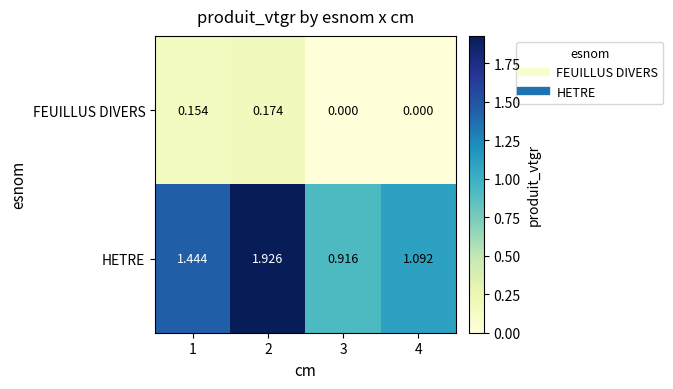

Is the value of FEUILLUS DIVERS at 2 greater than the value of HETRE at 3?

No